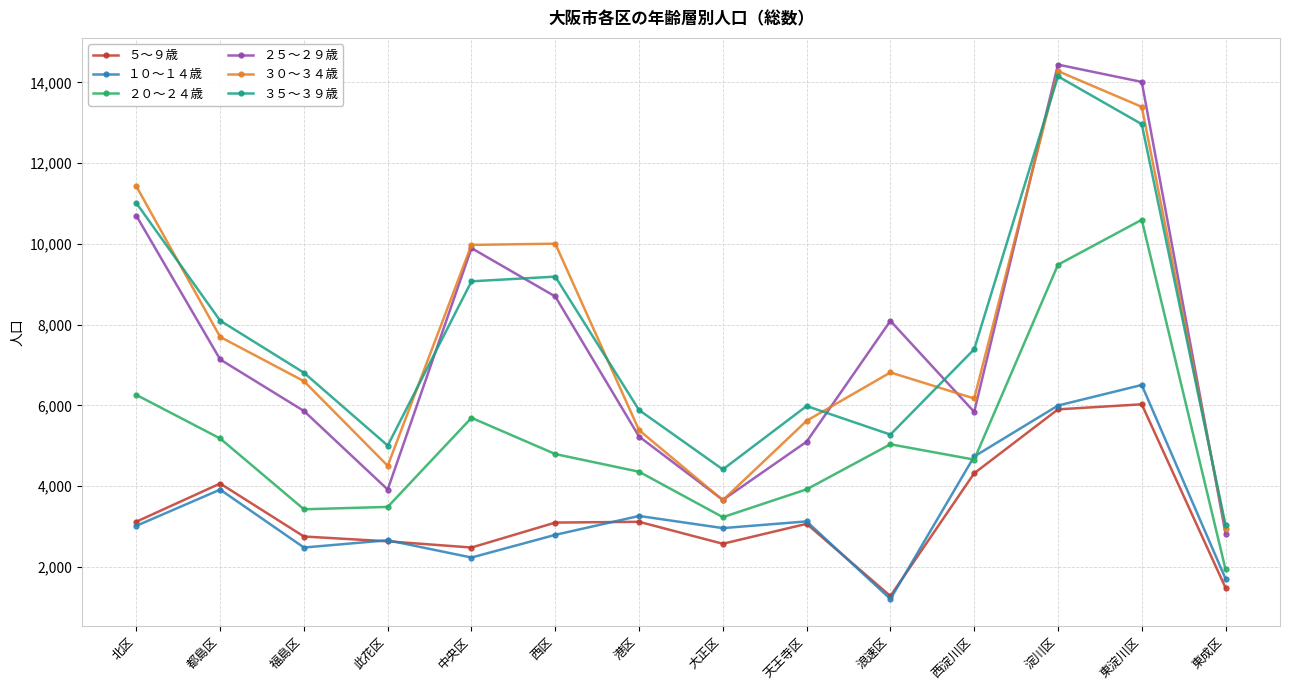

What is the value of the ３５～３９歳 point at the 11th from the left?

7391